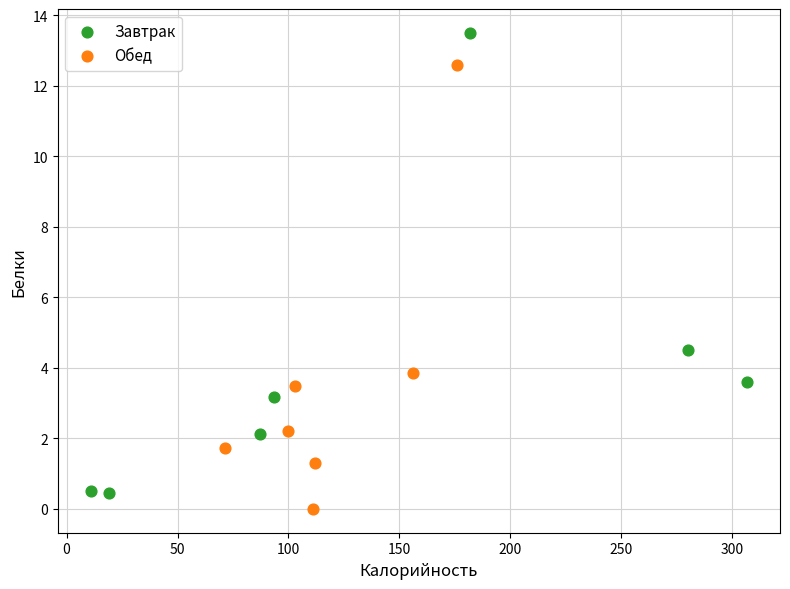

Which series has the largest Y range (max minus min)?

Завтрак